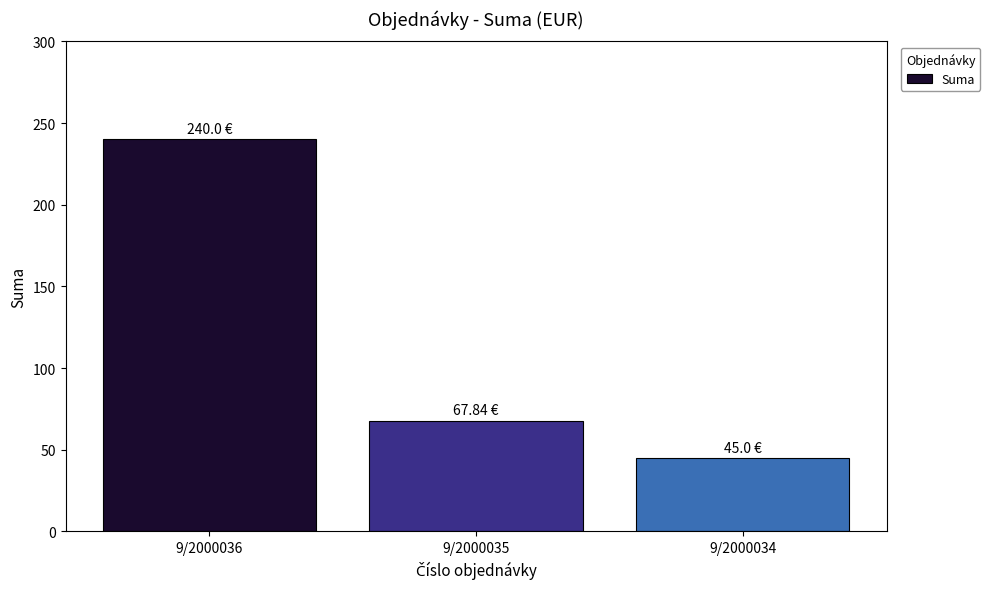

What is the value of the 2nd bar from the left?

67.8